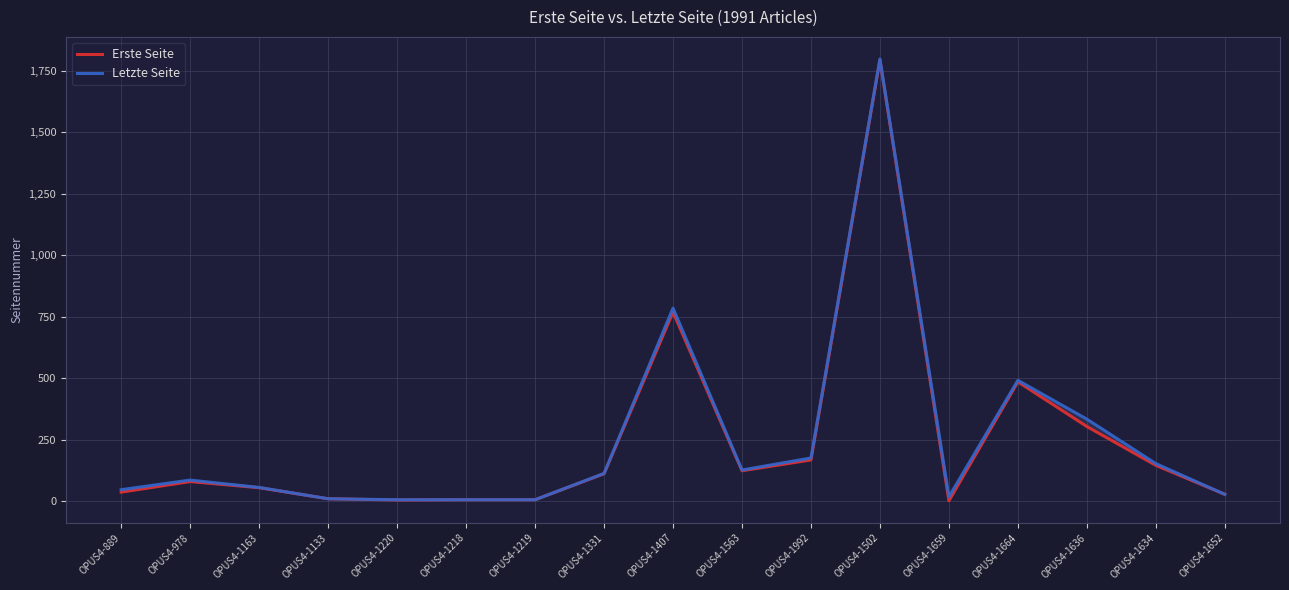

At which category does Erste Seite reach its first local valley?

OPUS4-1220